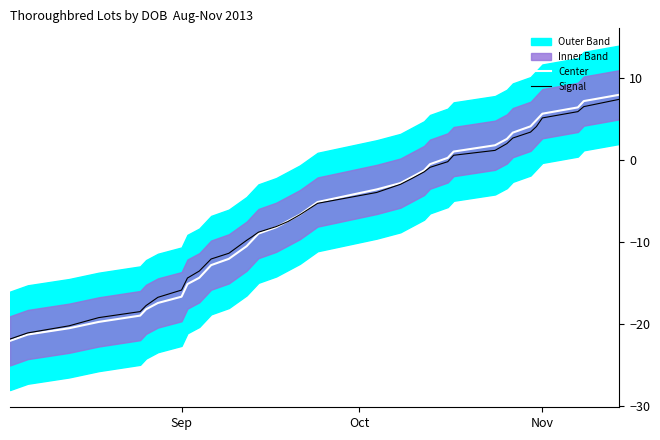

How many data points in Center are above -6?

17